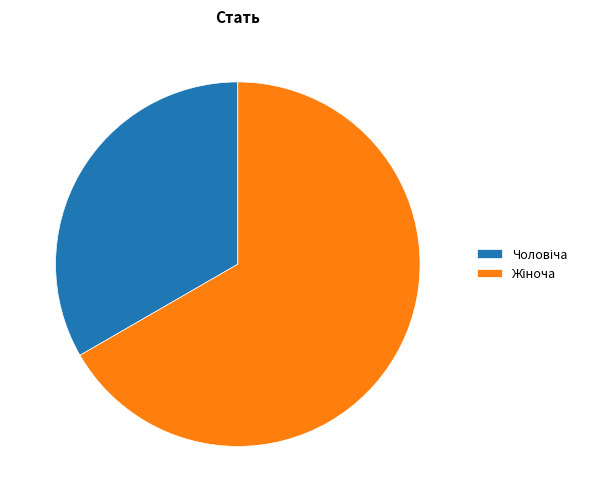

Is there a majority slice in this chart?

Yes